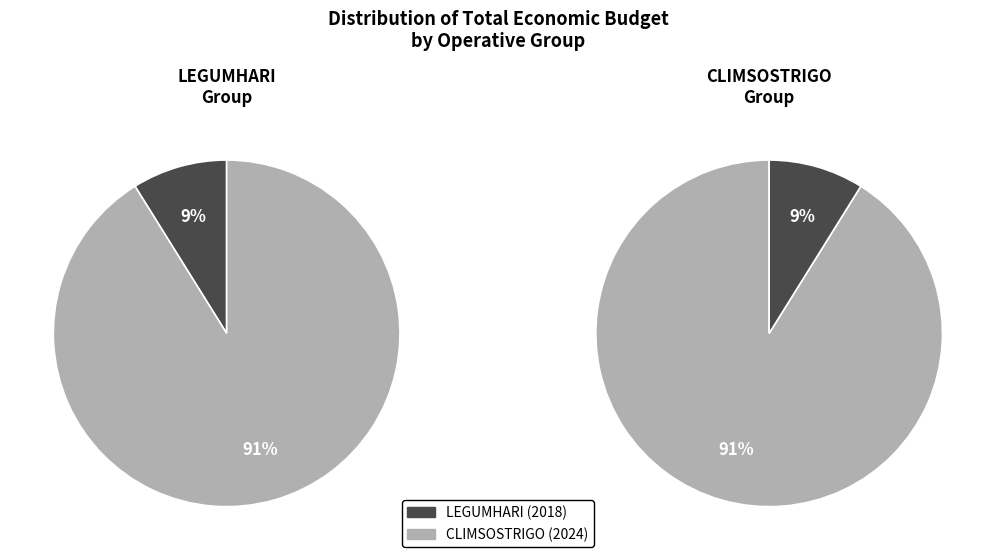

Do LEGUMHARI (2018) and CLIMSOSTRIGO (2024) together represent more than half of the pie?

Yes